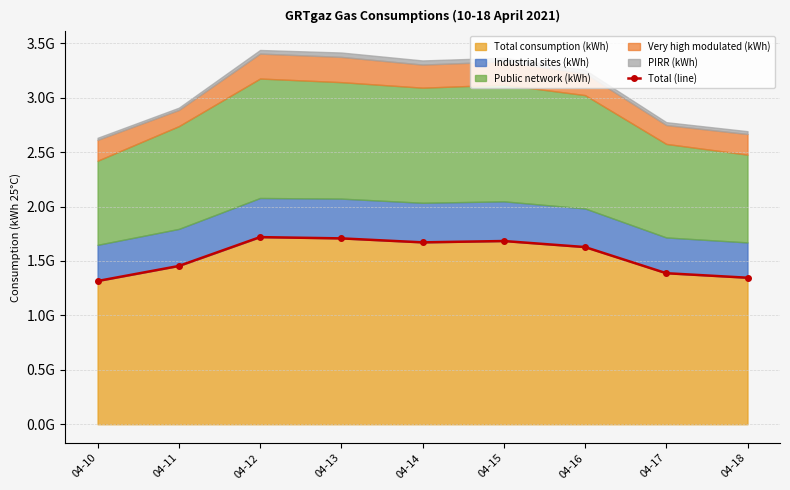

At which category does the chart reach its peak across all series?

04-12